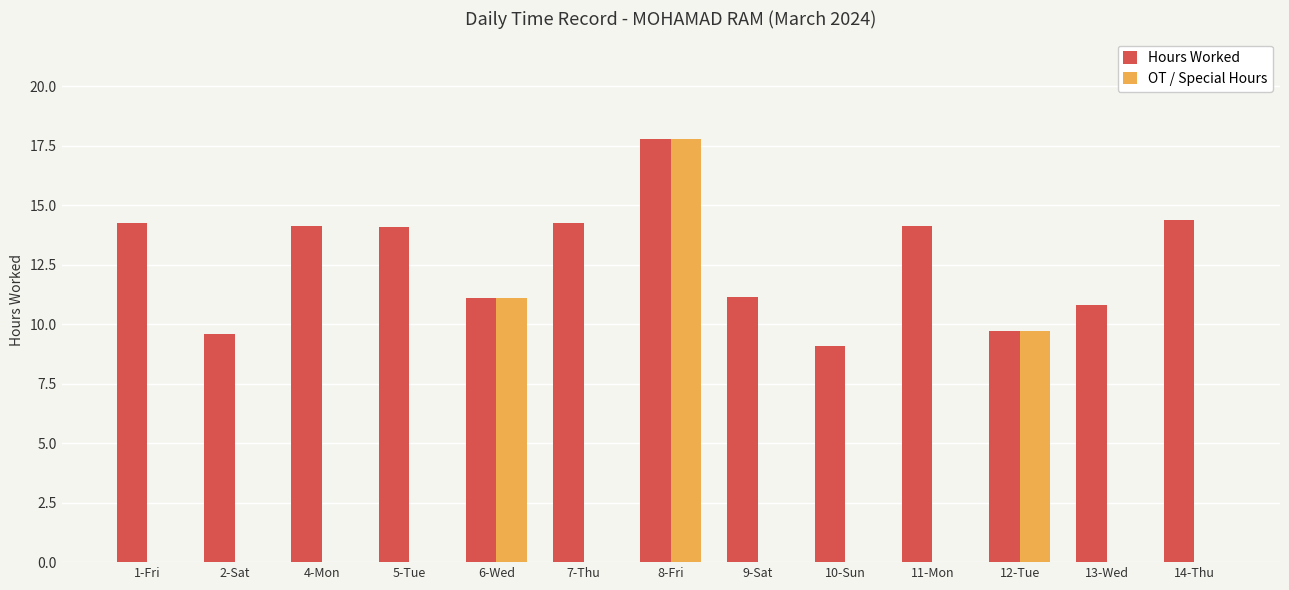

Which series changed the most between 5-Tue and 9-Sat?

Hours Worked